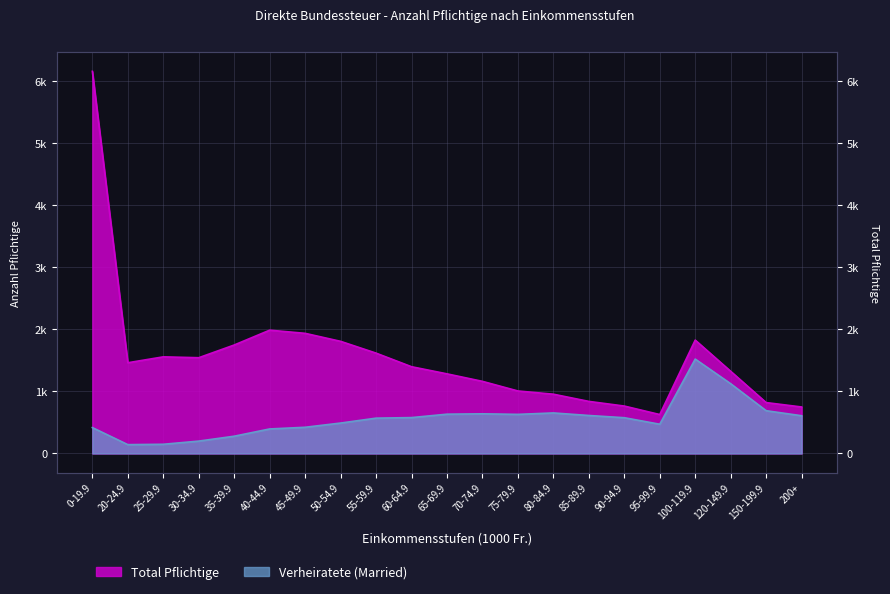

What is the approximate value of Verheiratete (Married) at 150-199.9, to the nearest 50?

700